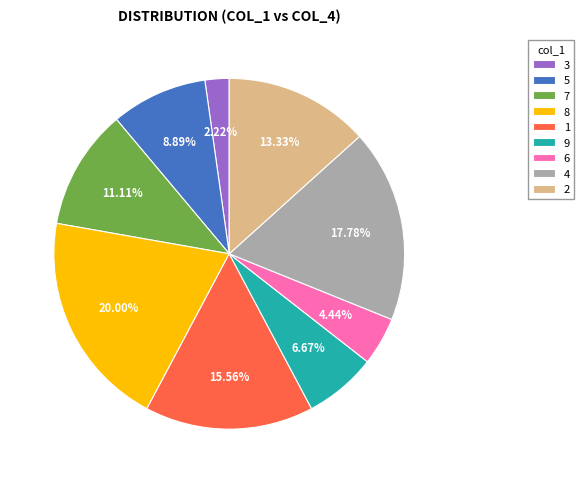

Rank the categories by value from highest to lowest.

8, 4, 1, 2, 7, 5, 9, 6, 3